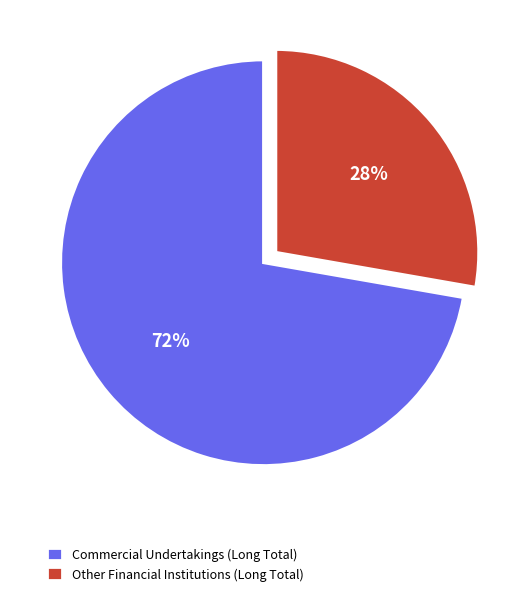

Do Other Financial Institutions (Long Total) and Commercial Undertakings (Long Total) together represent more than half of the pie?

Yes